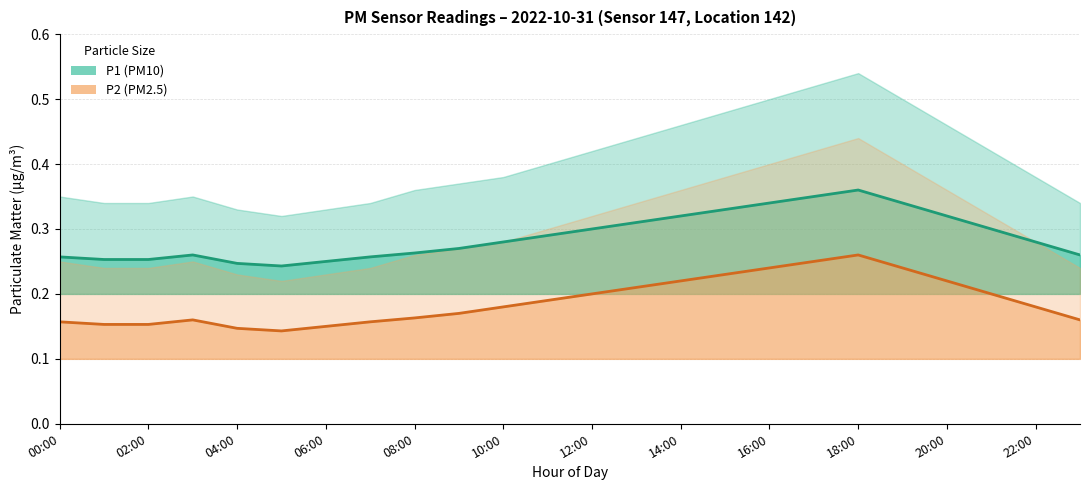

Which series has the widest spread of values?

P2 (PM2.5)